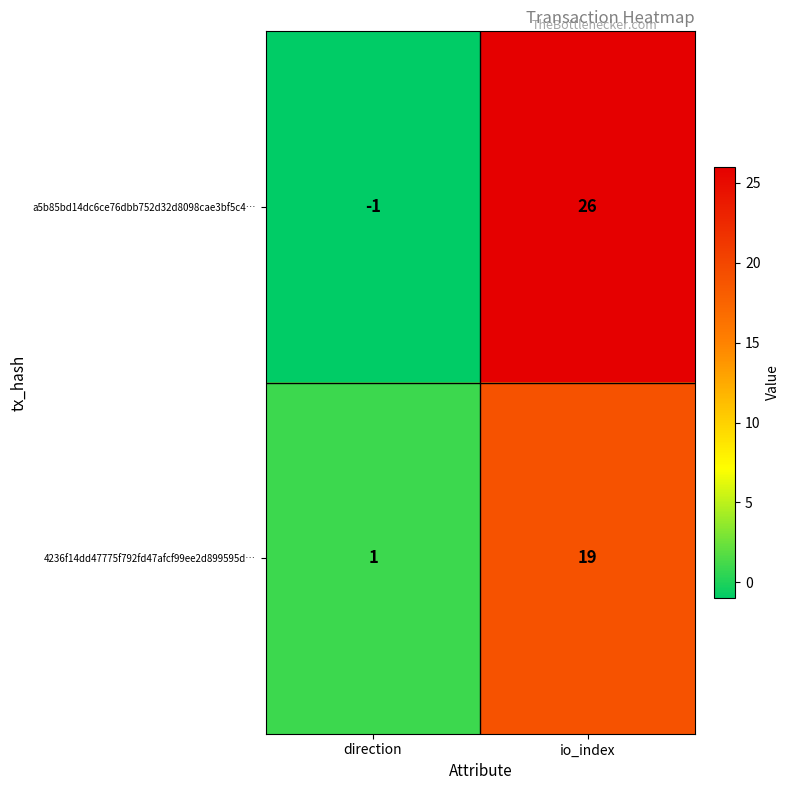

What is the sum of the a5b85bd14dc6ce76dbb752d32d8098cae3bf5c4… values at direction and io_index?

25